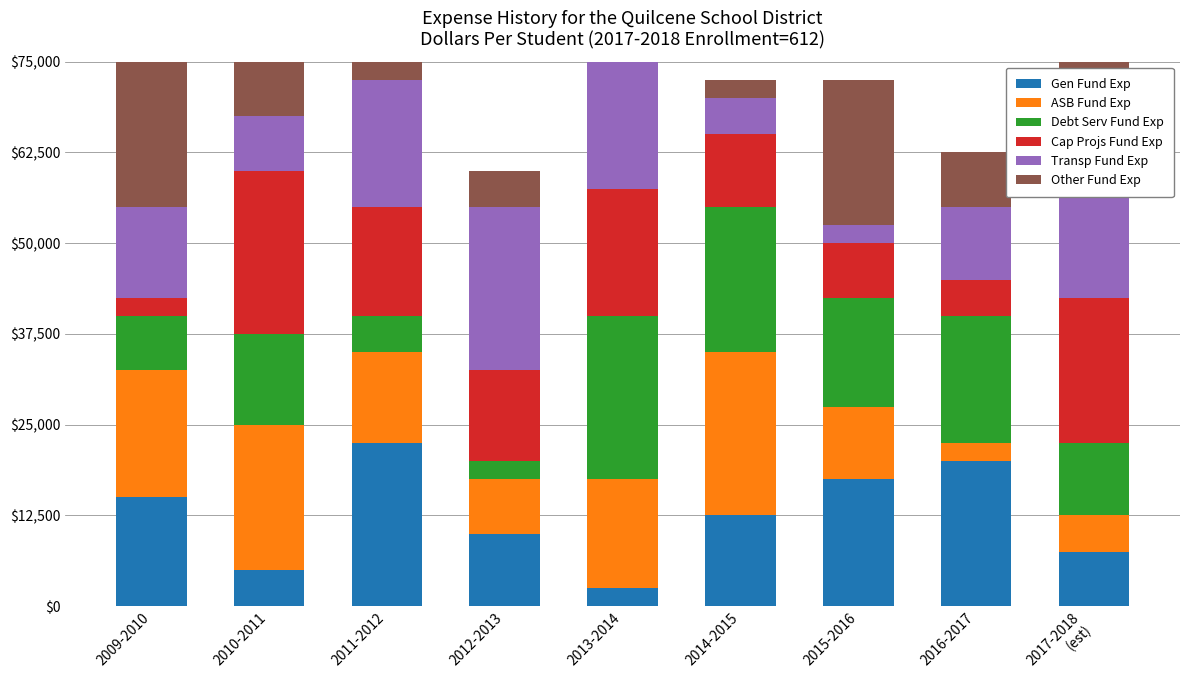

Where does the Gen Fund Exp series first go above 12500?

2009-2010